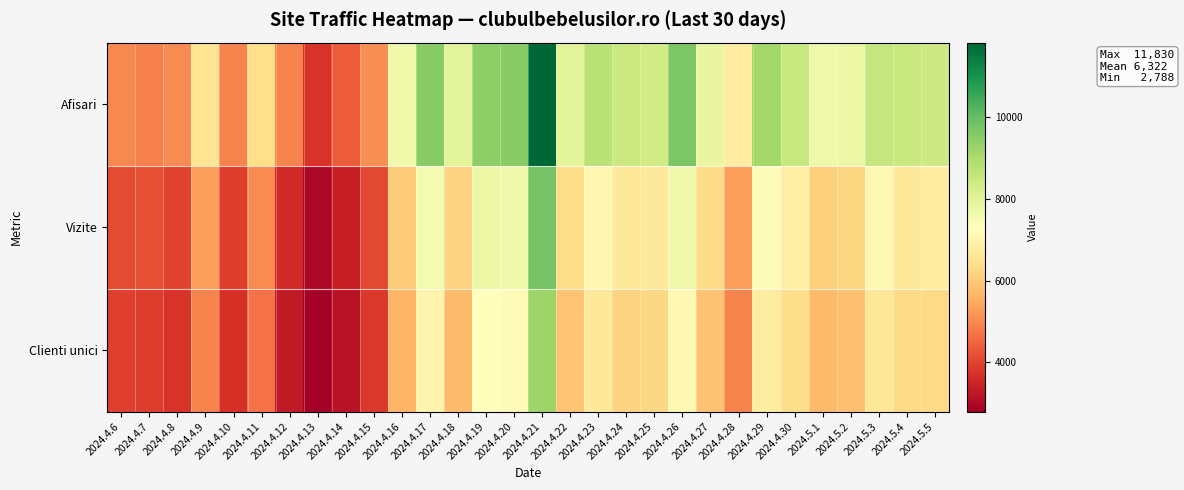

Reading left to right, extract all data points from this chart.

Afisari: 2024.4.6=5012	2024.4.7=4888	2024.4.8=5020	2024.4.9=6572	2024.4.10=4931	2024.4.11=6401	2024.4.12=4937	2024.4.13=3772	2024.4.14=4360	2024.4.15=5114	2024.4.16=7652	2024.4.17=9503	2024.4.18=7941	2024.4.19=9451	2024.4.20=9506	2024.4.21=11830	2024.4.22=7921	2024.4.23=8732	2024.4.24=8463	2024.4.25=8338	2024.4.26=9698	2024.4.27=7812	2024.4.28=6788	2024.4.29=9122	2024.4.30=8538	2024.5.1=7665	2024.5.2=7759	2024.5.3=8559	2024.5.4=8501	2024.5.5=8411
Vizite: 2024.4.6=4130	2024.4.7=4174	2024.4.8=4015	2024.4.9=5300	2024.4.10=3906	2024.4.11=5046	2024.4.12=3573	2024.4.13=2959	2024.4.14=3392	2024.4.15=4072	2024.4.16=6019	2024.4.17=7554	2024.4.18=6196	2024.4.19=7760	2024.4.20=7638	2024.4.21=9801	2024.4.22=6367	2024.4.23=7086	2024.4.24=6699	2024.4.25=6705	2024.4.26=7643	2024.4.27=6322	2024.4.28=5317	2024.4.29=7235	2024.4.30=6835	2024.5.1=6143	2024.5.2=6221	2024.5.3=7119	2024.5.4=6676	2024.5.5=6793
Clienti unici: 2024.4.6=3920	2024.4.7=3918	2024.4.8=3769	2024.4.9=4925	2024.4.10=3676	2024.4.11=4679	2024.4.12=3283	2024.4.13=2788	2024.4.14=3157	2024.4.15=3840	2024.4.16=5639	2024.4.17=7014	2024.4.18=5784	2024.4.19=7298	2024.4.20=7227	2024.4.21=9250	2024.4.22=5918	2024.4.23=6695	2024.4.24=6205	2024.4.25=6251	2024.4.26=7124	2024.4.27=5895	2024.4.28=4924	2024.4.29=6784	2024.4.30=6377	2024.5.1=5723	2024.5.2=5826	2024.5.3=6625	2024.5.4=6295	2024.5.5=6316